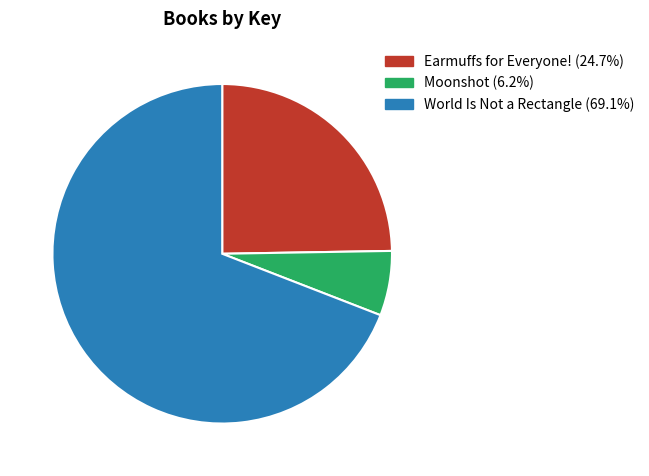

How many segments does this pie chart have?

3